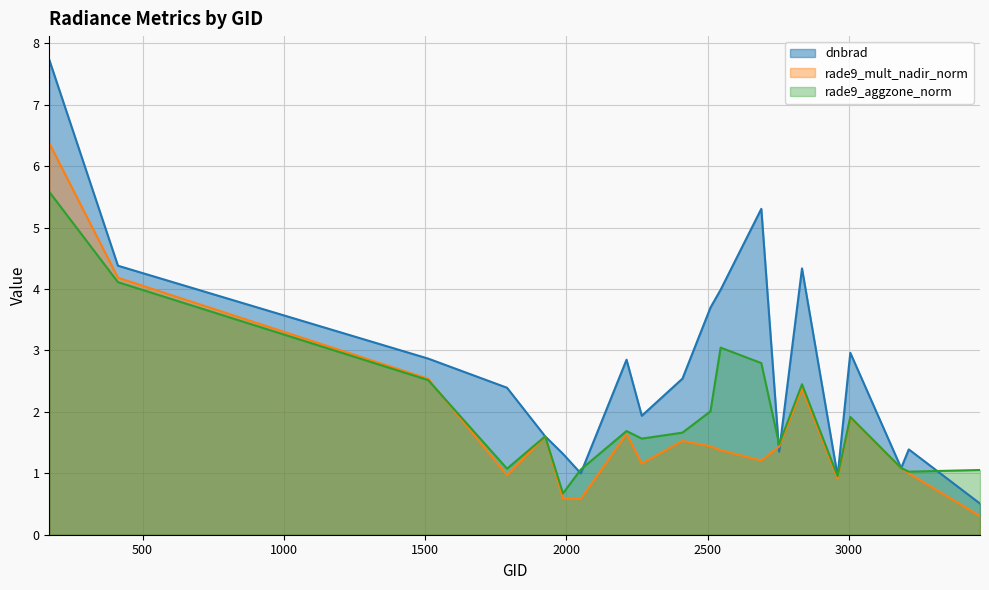

True or false: dnbrad and rade9_aggzone_norm cross at least once.

True